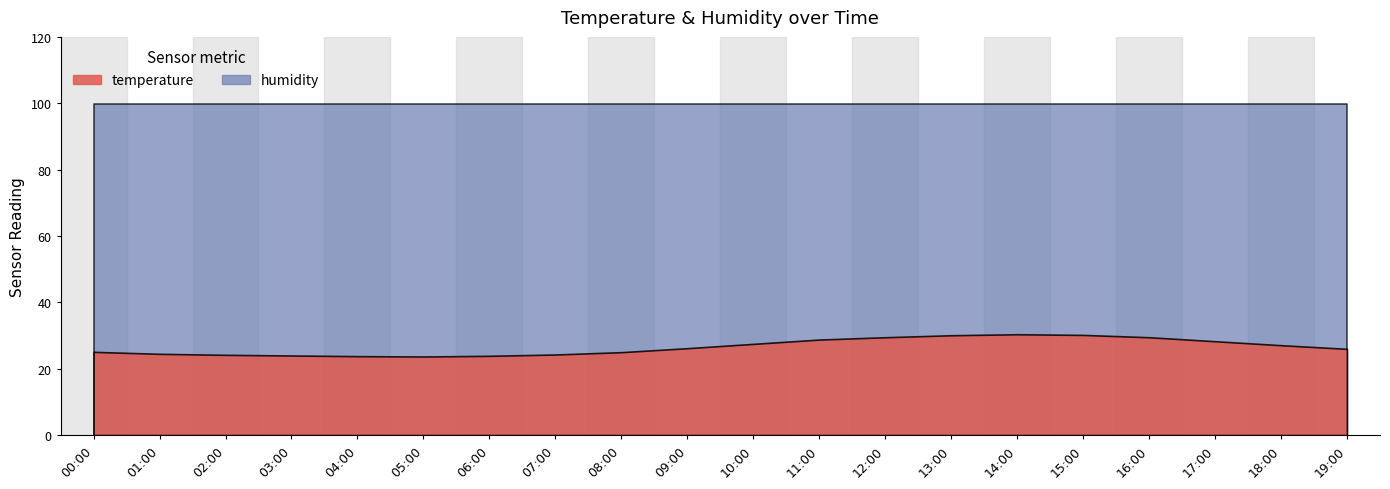

Which category has the highest value across all series?

00:00